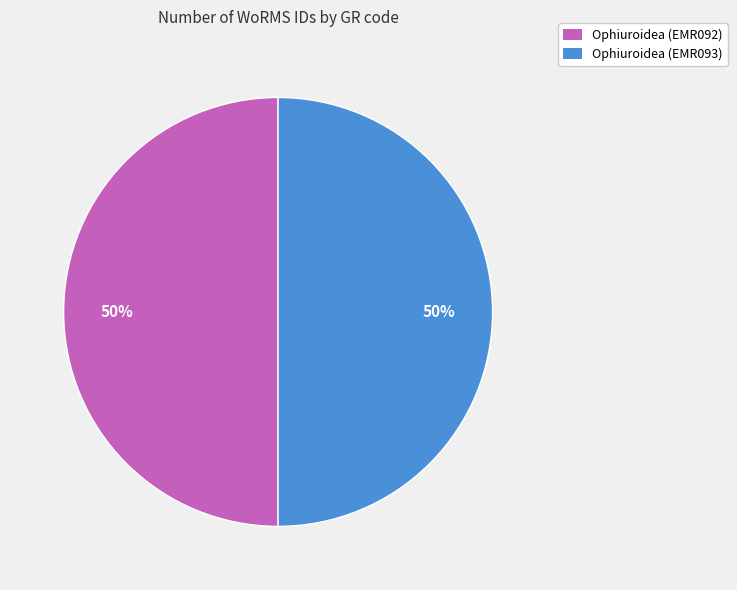

Approximately how many times larger is the value at Ophiuroidea (EMR092) compared to Ophiuroidea (EMR093)?

1.0